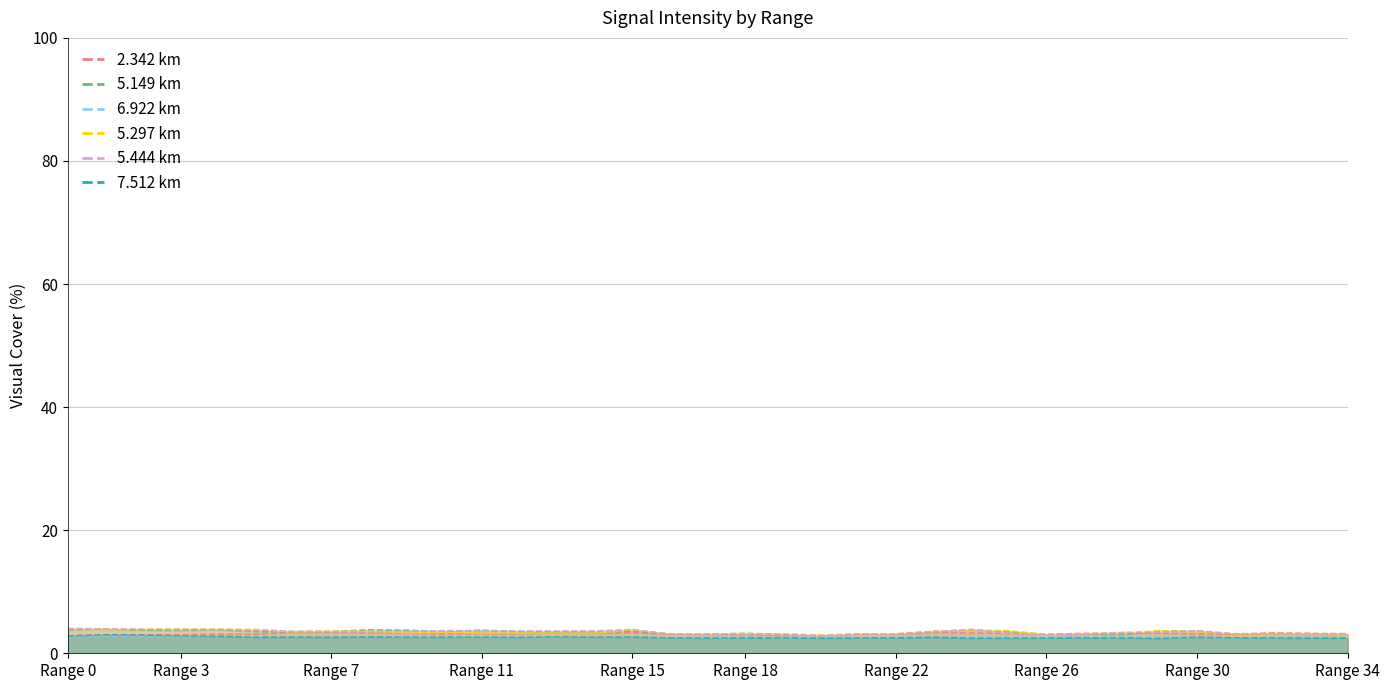

How many interior local peaks does the   2.342 series have?

9